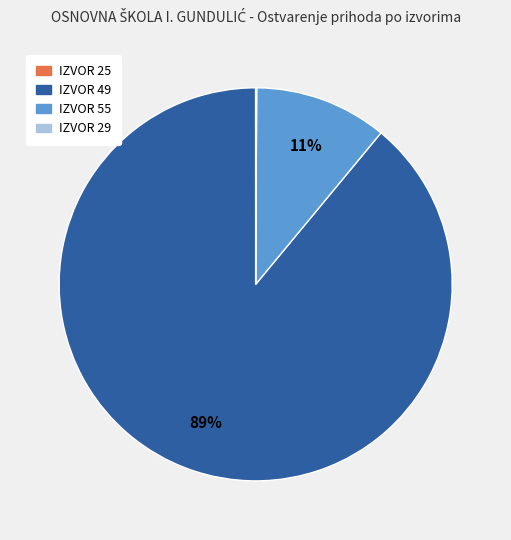

To the nearest percent, what is the combined percentage of IZVOR 55 and IZVOR 49?

100%